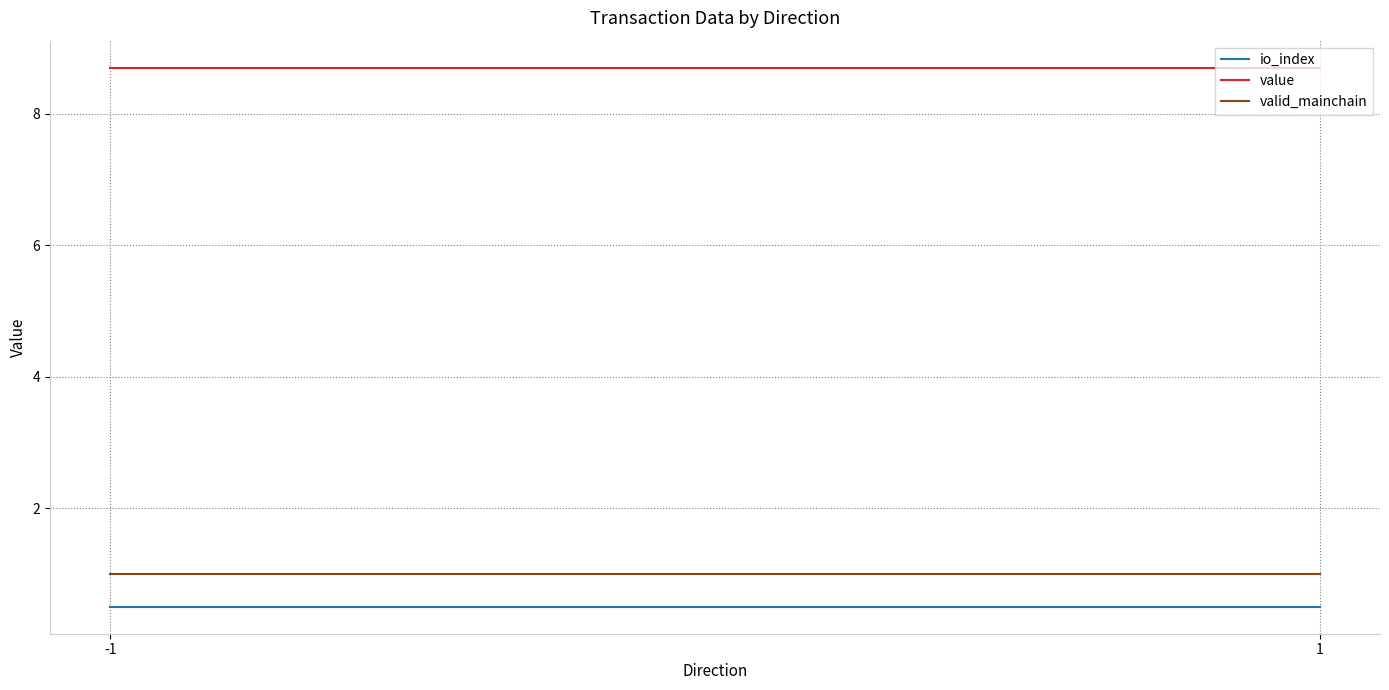

What are all the series names shown in the legend?

io_index, value, valid_mainchain